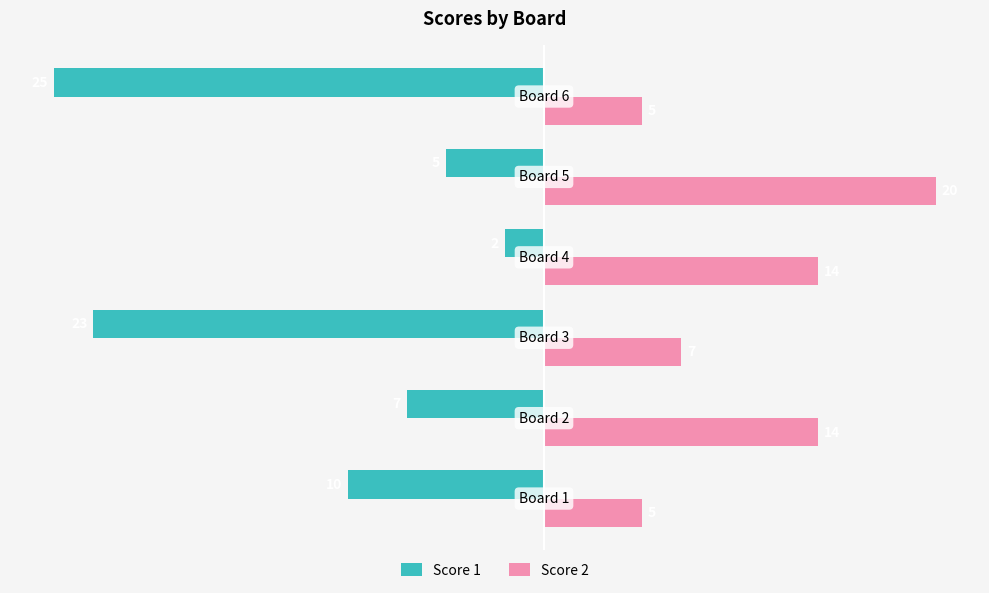

What is the difference between the maximum and minimum values in the Score 2 series?

15